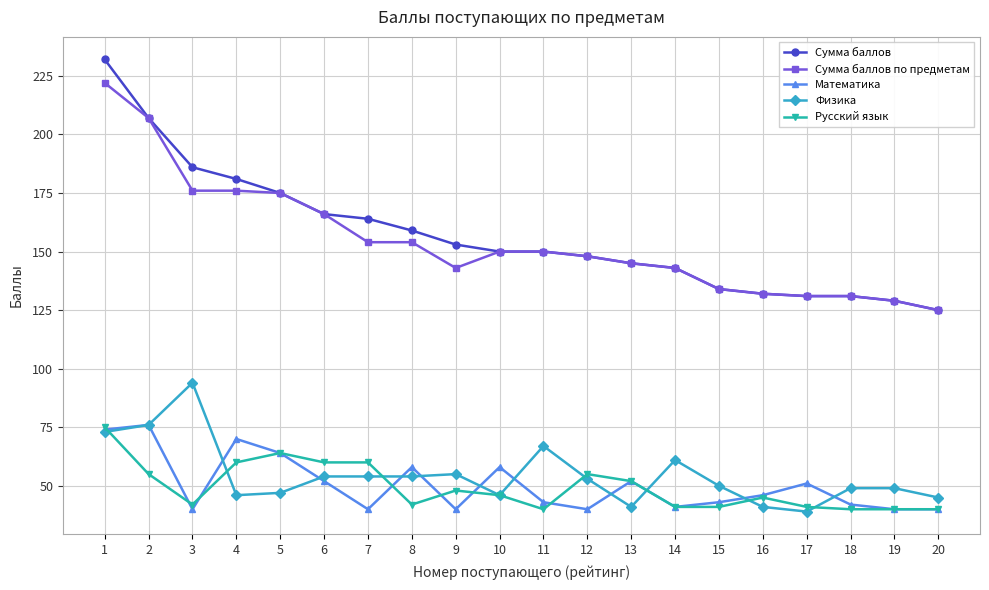

The Русский язык series shows 60 at 4. True or false?

True